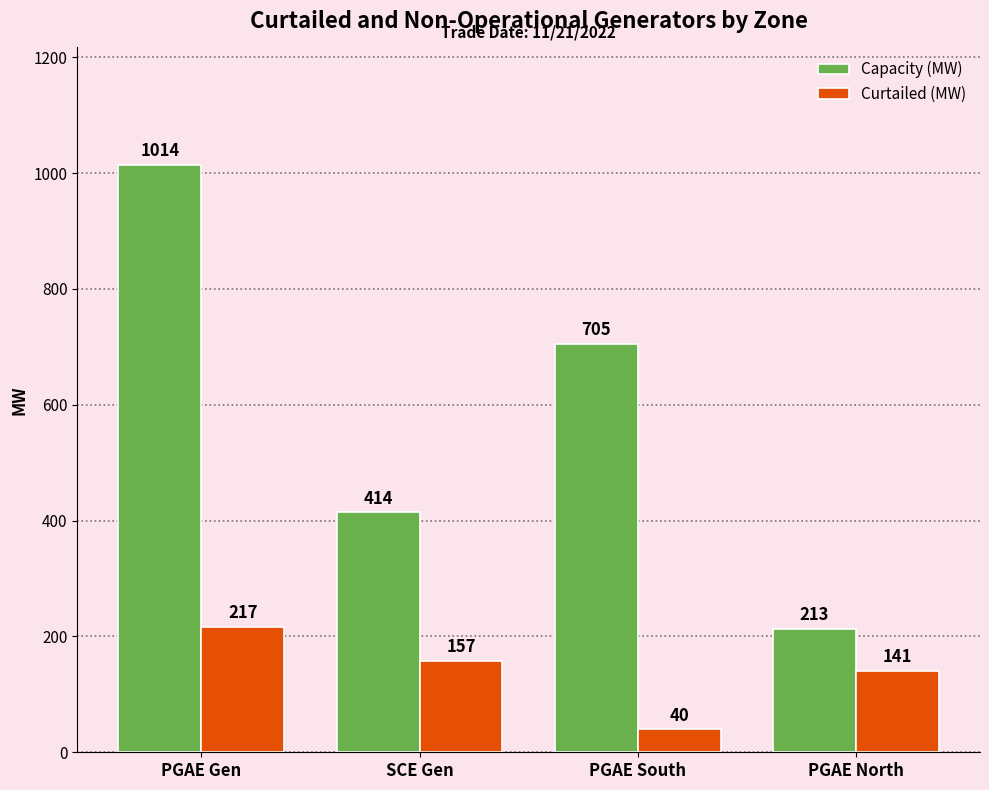

List the labels in order of Capacity (MW) value, largest first.

PGAE Gen, PGAE South, SCE Gen, PGAE North